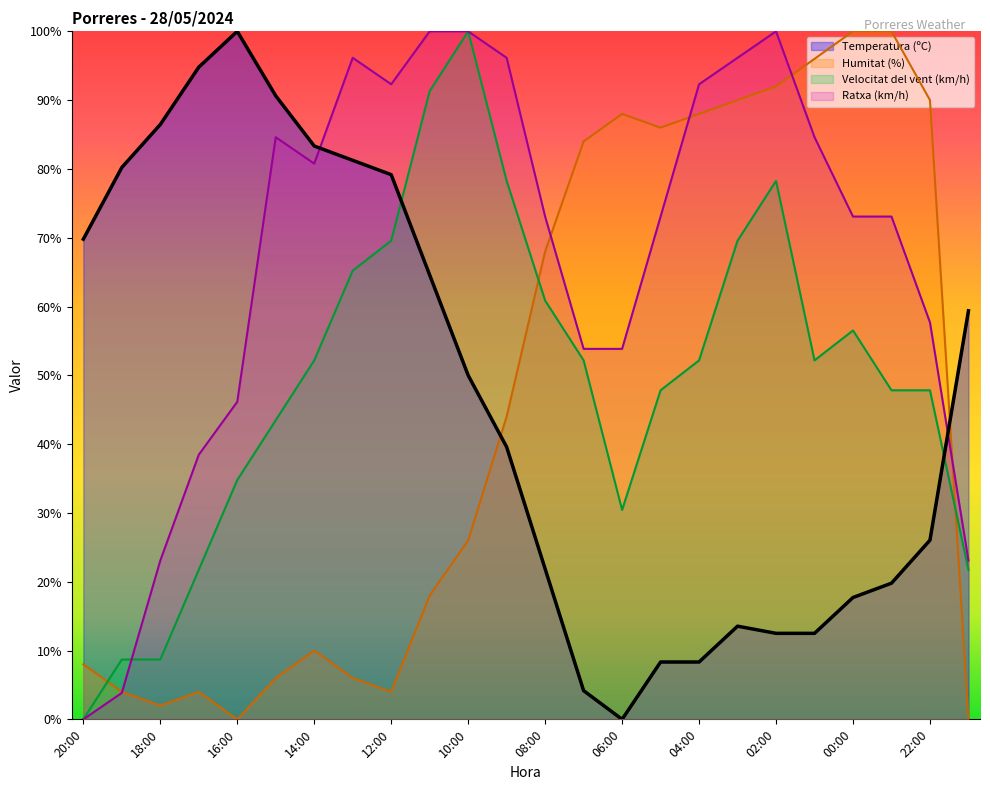

How many values in the Temperatura (ºC) series exceed 50?

11